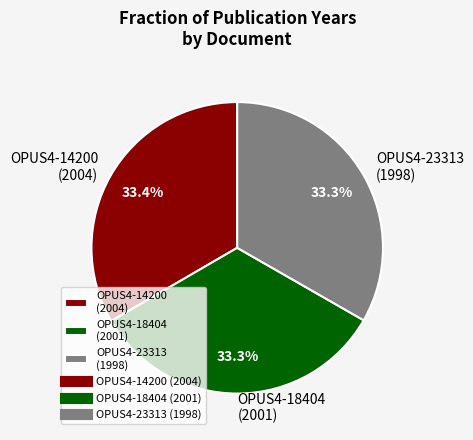

How much of the chart is everything except OPUS4-14200 (2004)?

66.6%